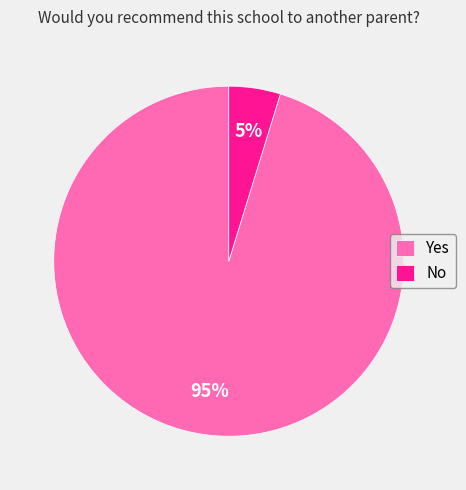

Which slice represents more than half of the pie?

Yes